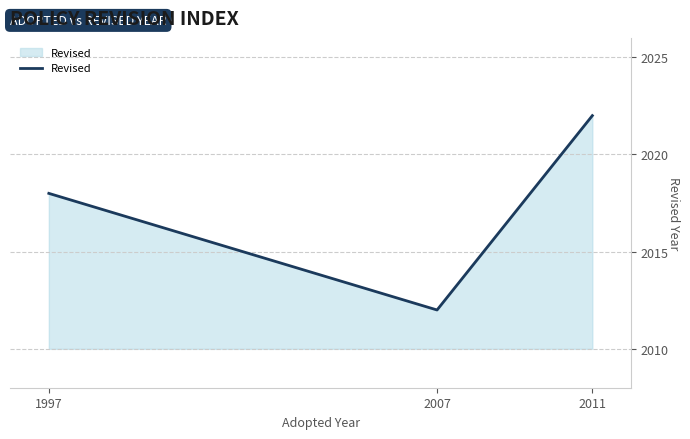

What is the change in value from 1997 to 2007?

-6